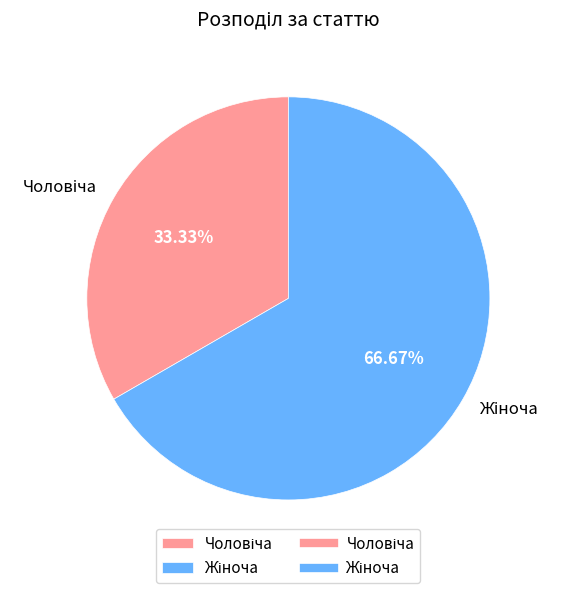

Does any single category account for the majority?

Yes